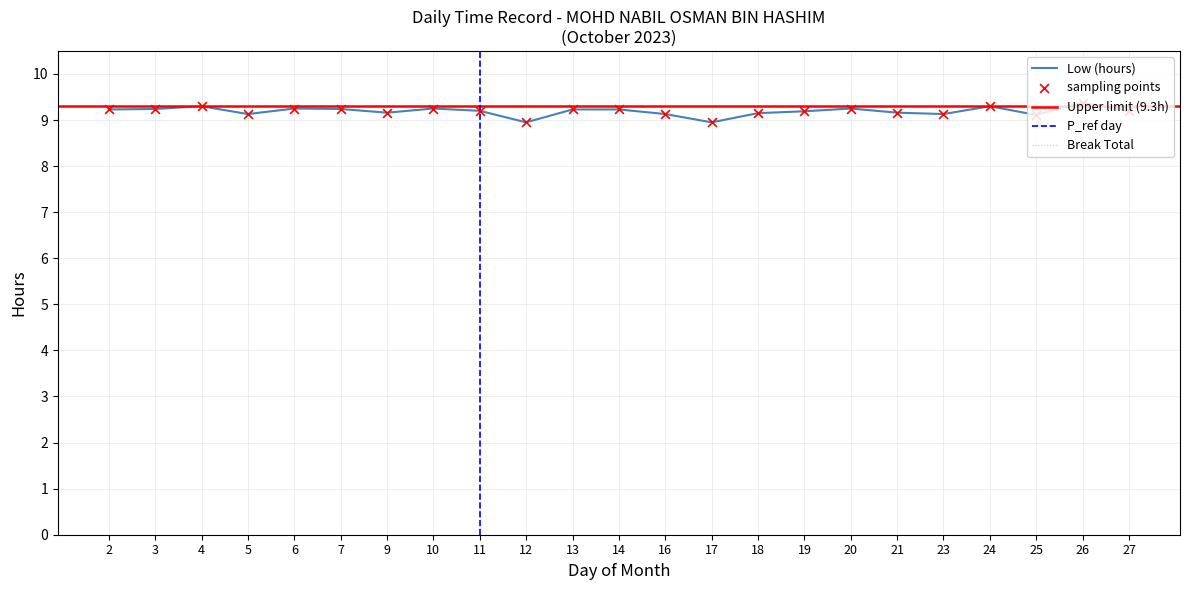

Between 17 and 26, which is larger?

26